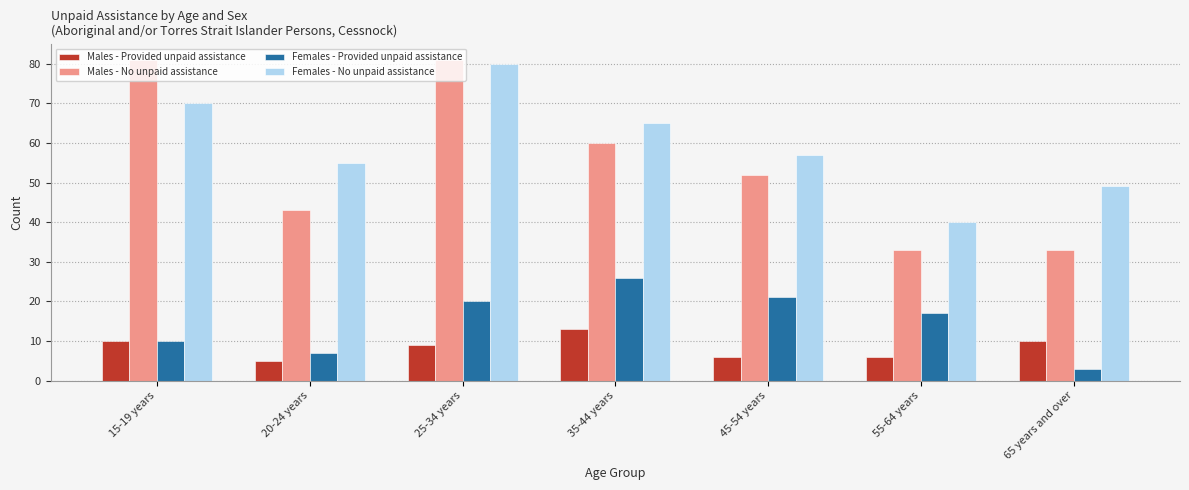

How many Males - No unpaid assistance values are between 33 and 81?

7